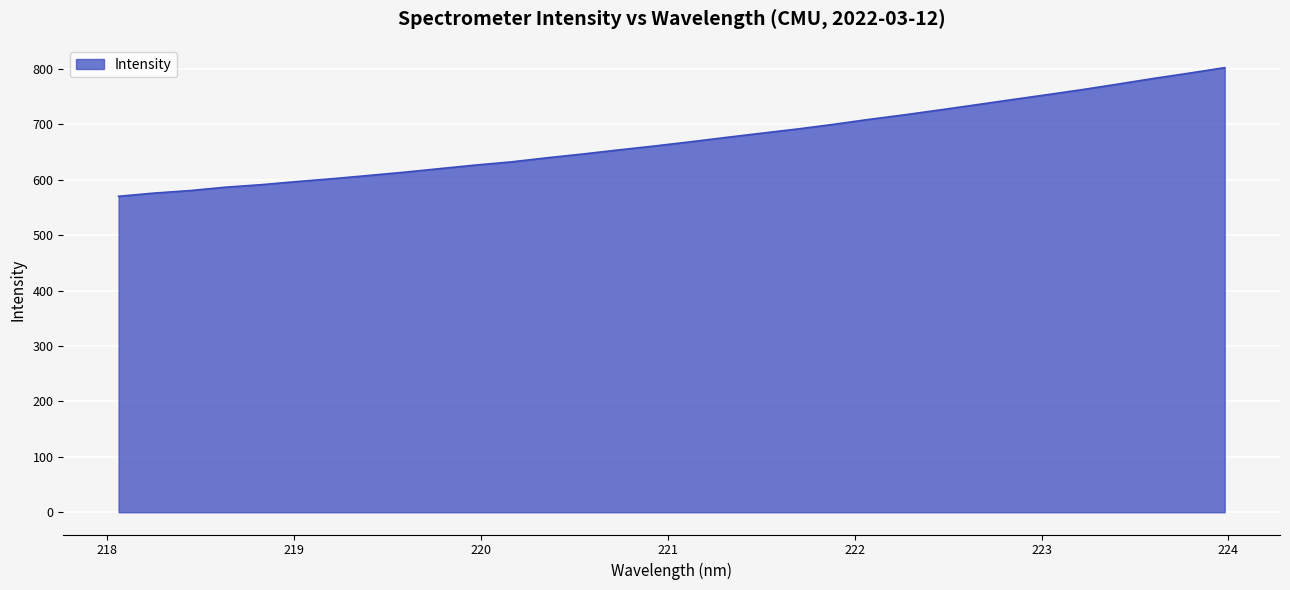

What is the difference between the maximum and minimum values?

232.1